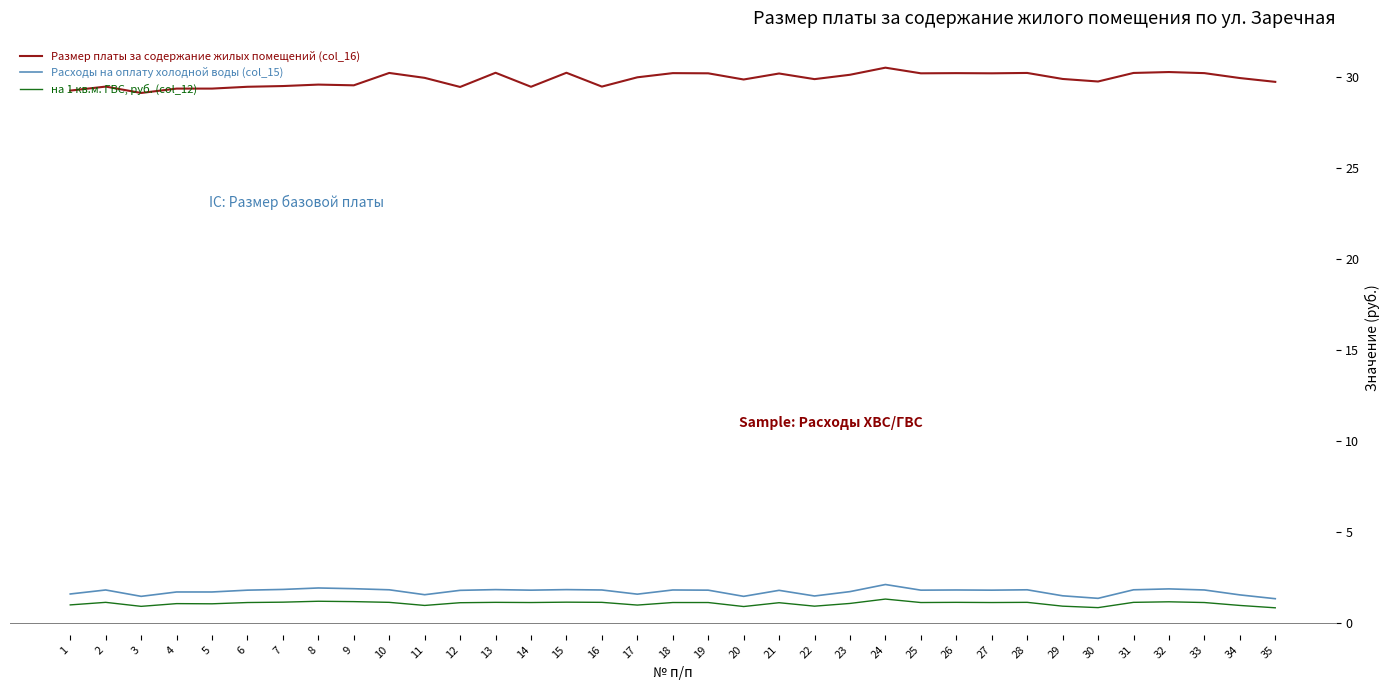

What is the difference between the maximum and minimum values in the Размер платы за содержание жилых помещений (col_16) series?

1.4